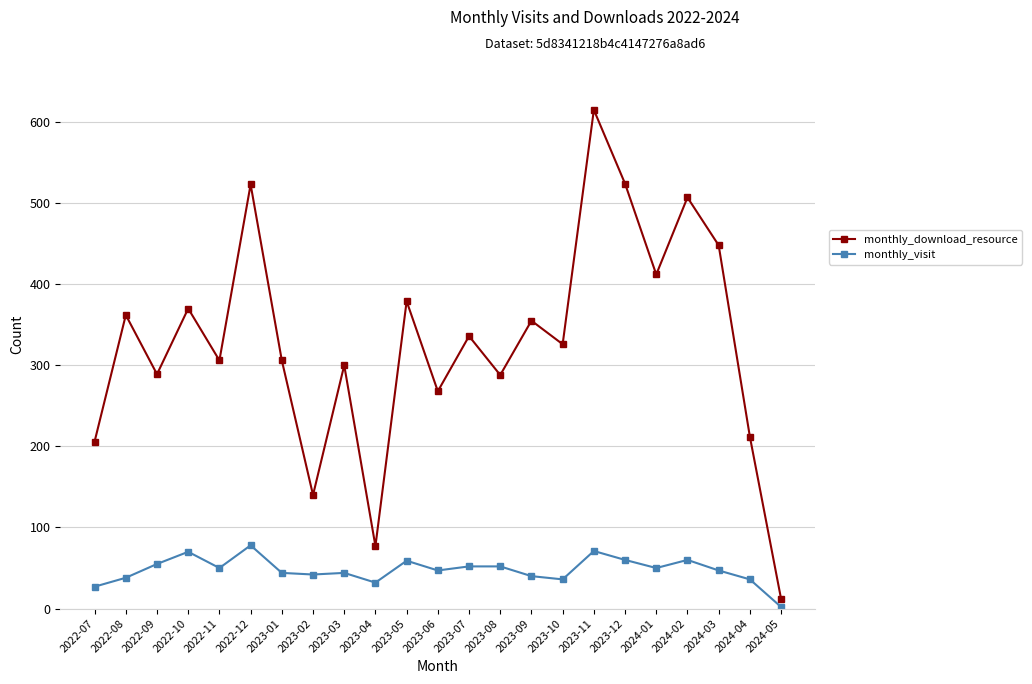

What is the approximate value of monthly_download_resource at 2022-10?

370